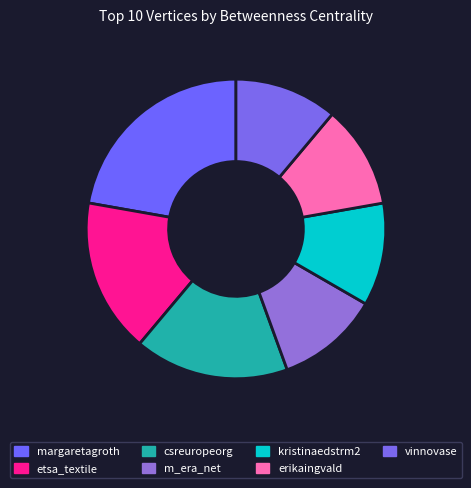

Between etsa_textile and kristinaedstrm2, which is larger?

etsa_textile